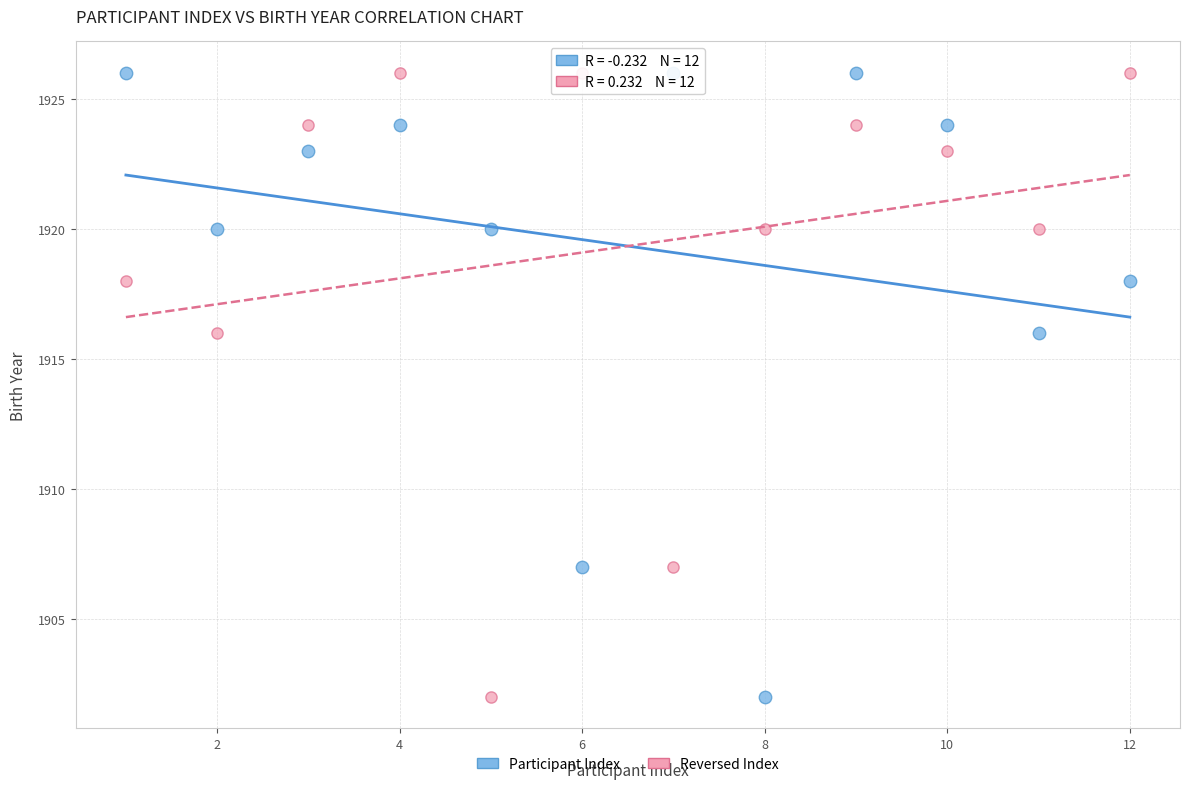

What are all the series names shown in the legend?

Participant Index, Reversed Index